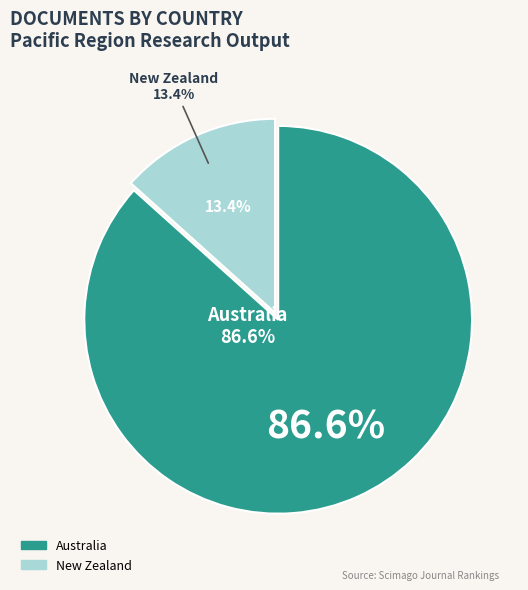

What percentage is the Australia slice, to the nearest percent?

87%